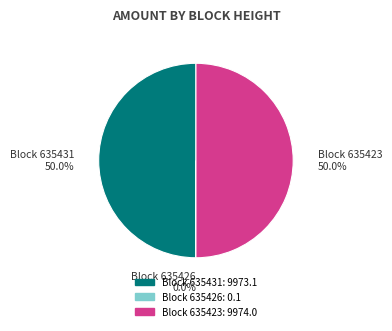

How many slices are in this pie chart?

3